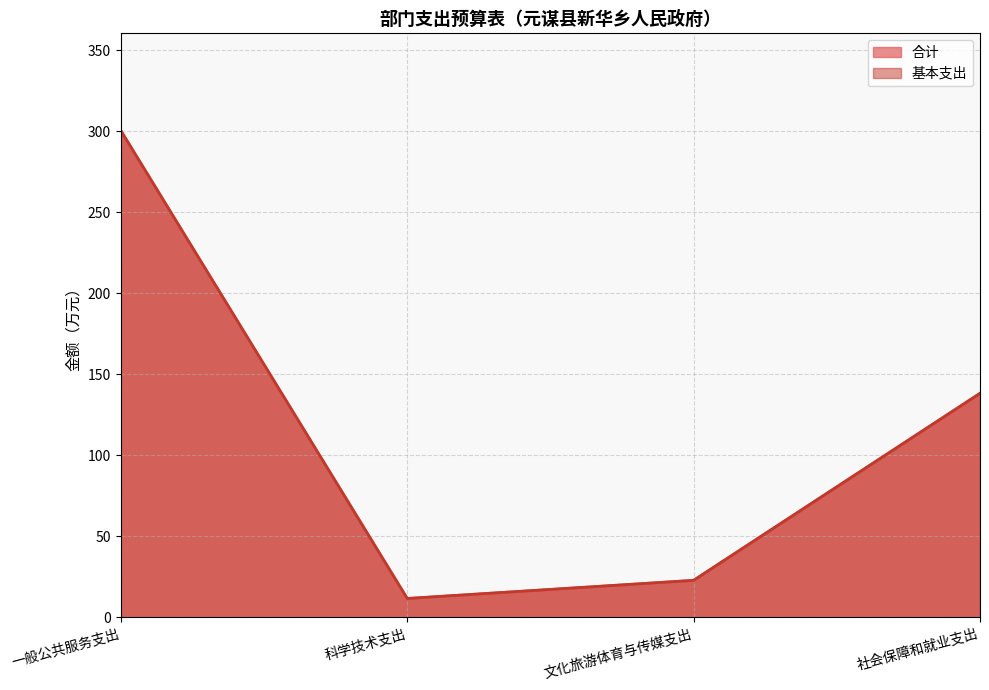

True or false: 合计 and 基本支出 cross at least once.

False